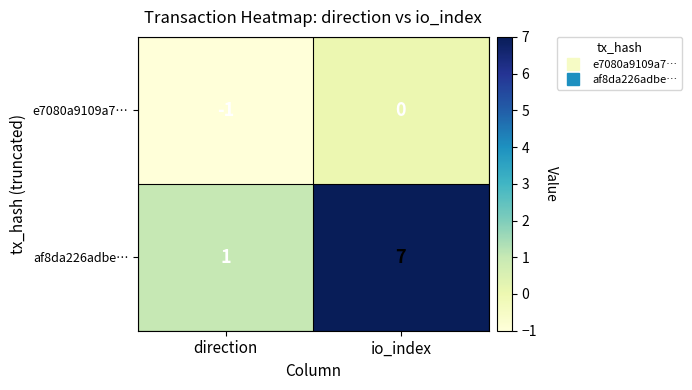

What is the average value of the af8da226adbe… series?

4